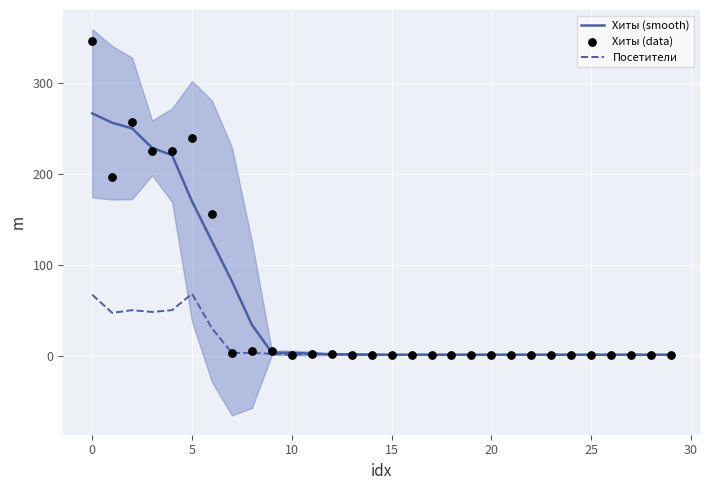

Which series contains the lowest Y value?

Хиты (smooth)